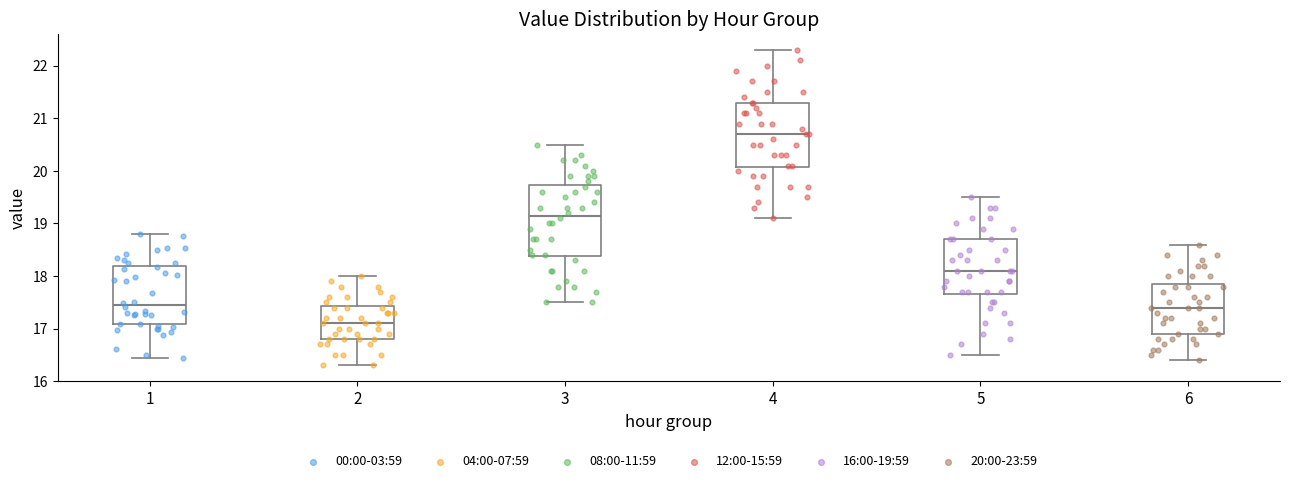

Reading left to right, transcribe this box plot: for each box, give where its median line is, the range the box spans, and where its two whiskers end, as read against the y-axis. The values are not printed on the chart, so give them approximately, as read against the axis.

1: median 17.5, box 17.1 to 18.2, whiskers 16.4 to 18.8
2: median 17.1, box 16.8 to 17.4, whiskers 16.3 to 18.0
3: median 19.2, box 18.4 to 19.7, whiskers 17.5 to 20.5
4: median 20.7, box 20.1 to 21.3, whiskers 19.1 to 22.3
5: median 18.1, box 17.7 to 18.7, whiskers 16.5 to 19.5
6: median 17.4, box 16.9 to 17.9, whiskers 16.4 to 18.6